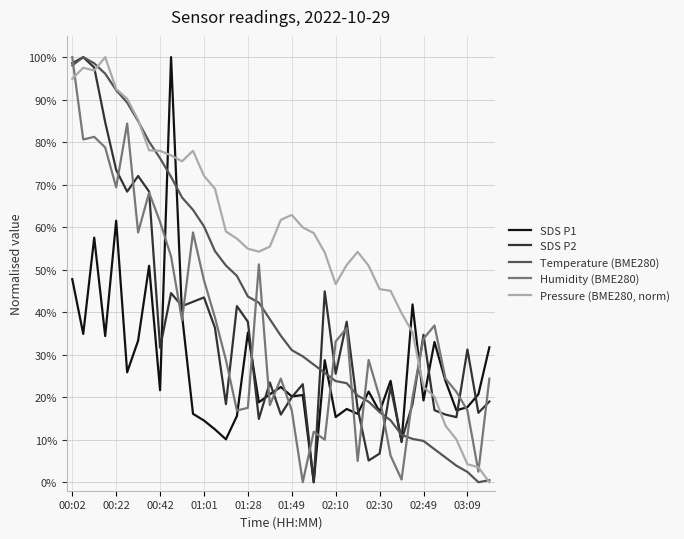

Which series has the largest total across all categories?

Pressure (BME280, norm)